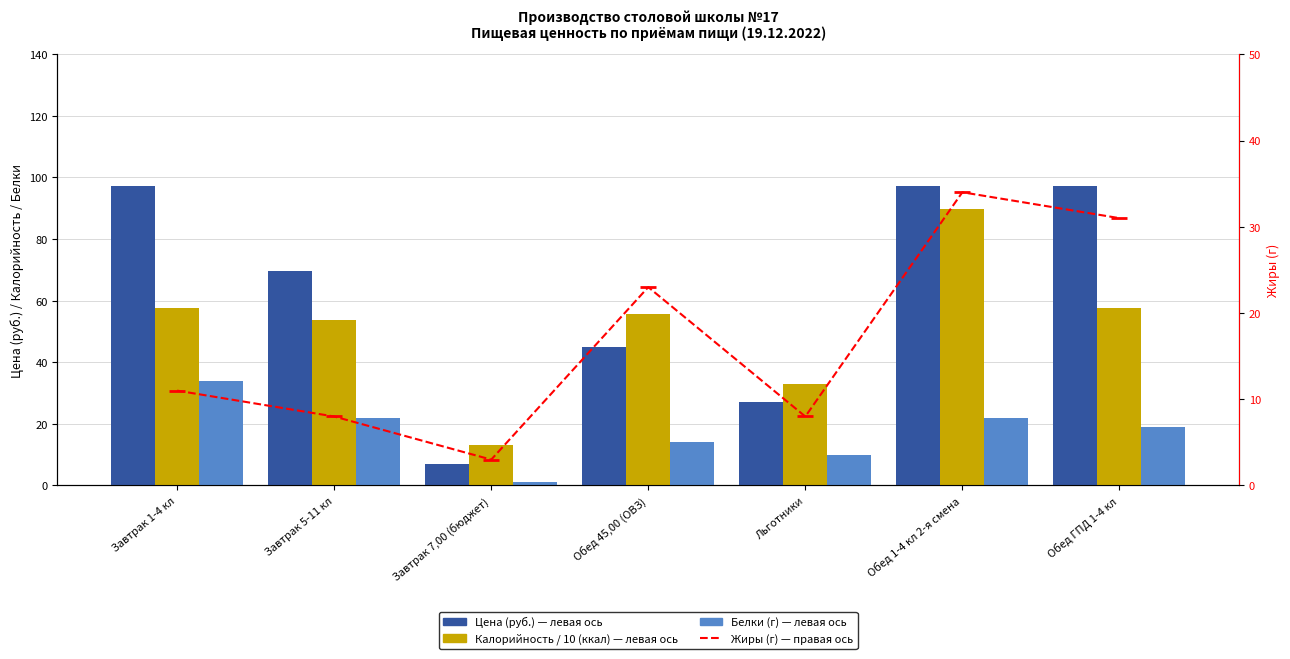

List the labels in order of Калорийность / 10 (ккал) value, largest first.

Обед 1-4 кл 2-я смена, Завтрак 1-4 кл, Обед ГПД 1-4 кл, Обед 45,00 (ОВЗ), Завтрак 5-11 кл, Льготники, Завтрак 7,00 (бюджет)